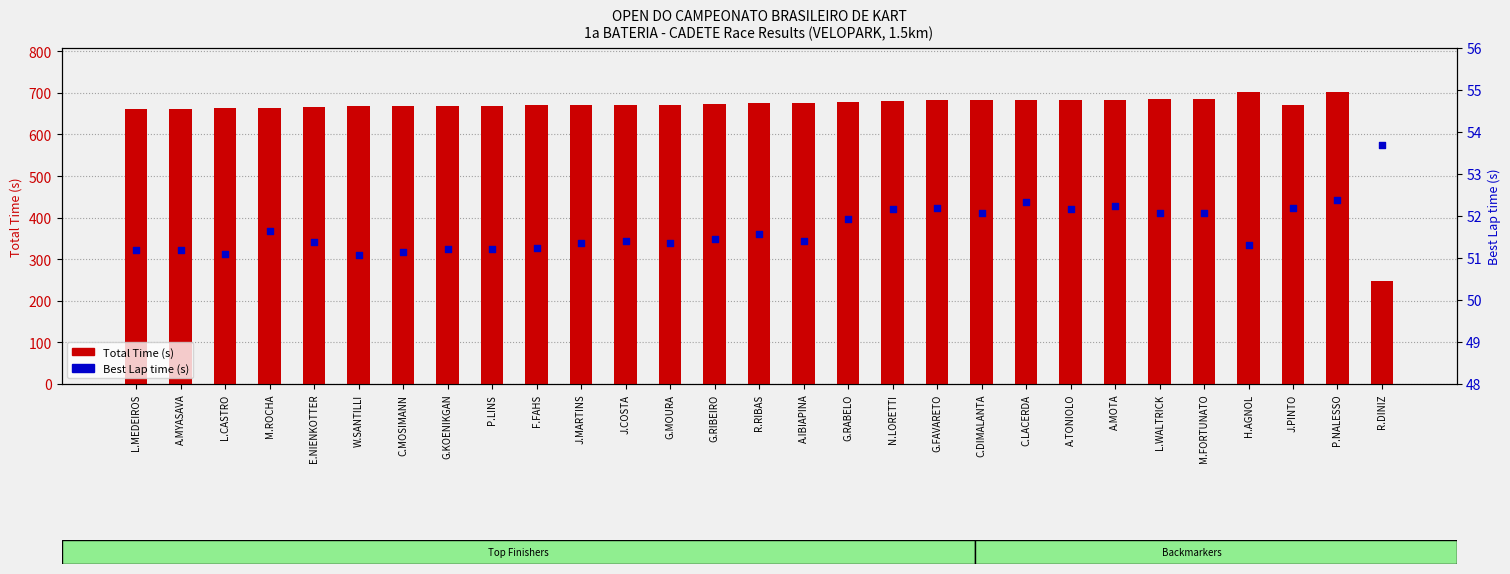

Which series has the largest total across all categories?

Total Time (s)